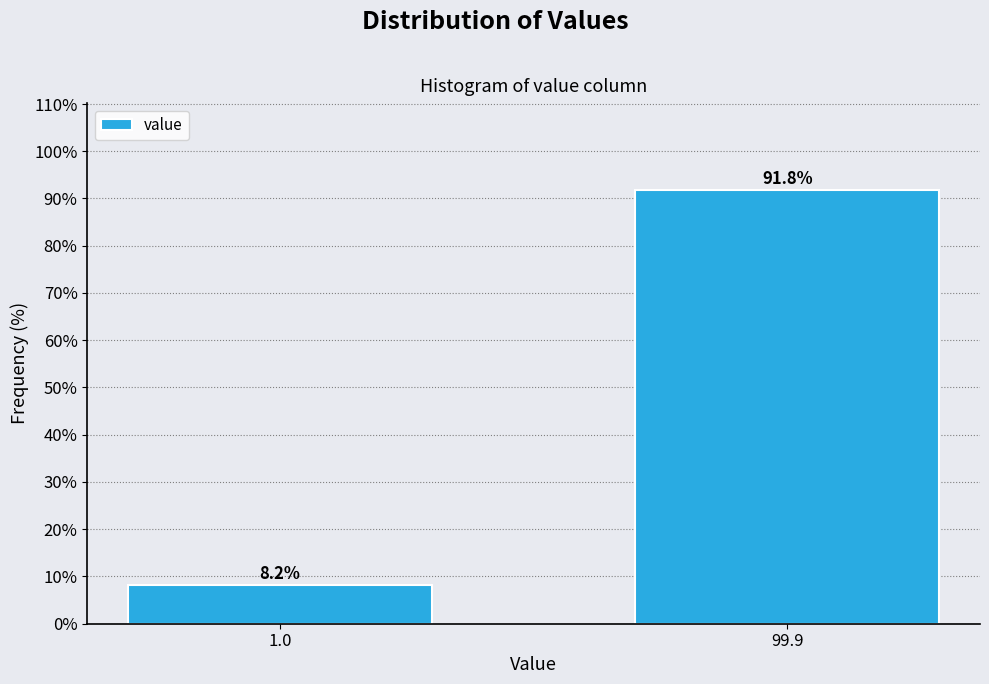

Reading left to right, extract all data points from this chart.

1.0=8.2	99.9=91.8